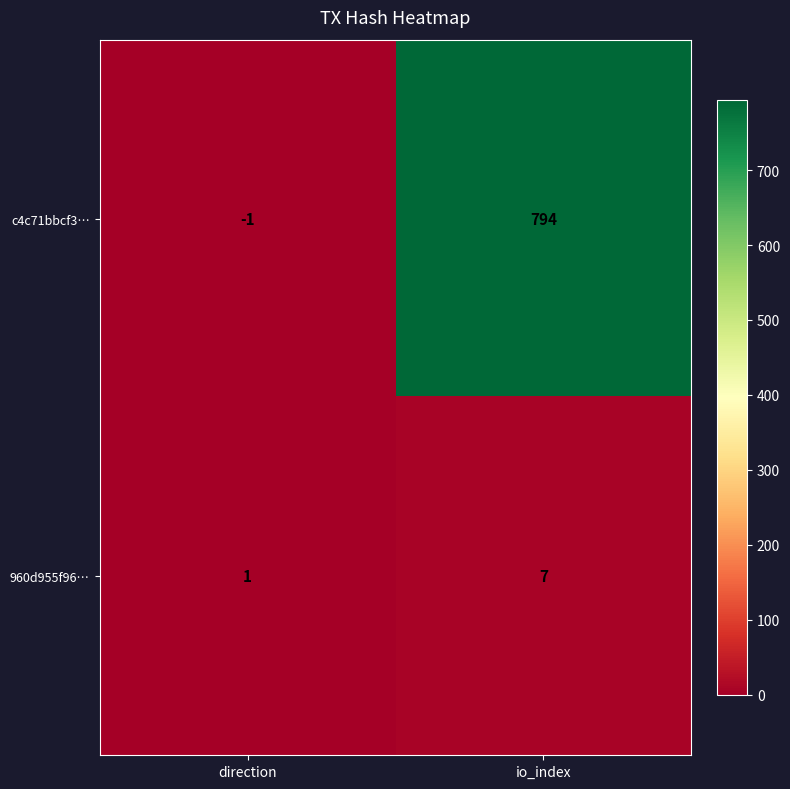

What value does the c4c71bbcf3… series have at io_index, to the nearest 100?

800